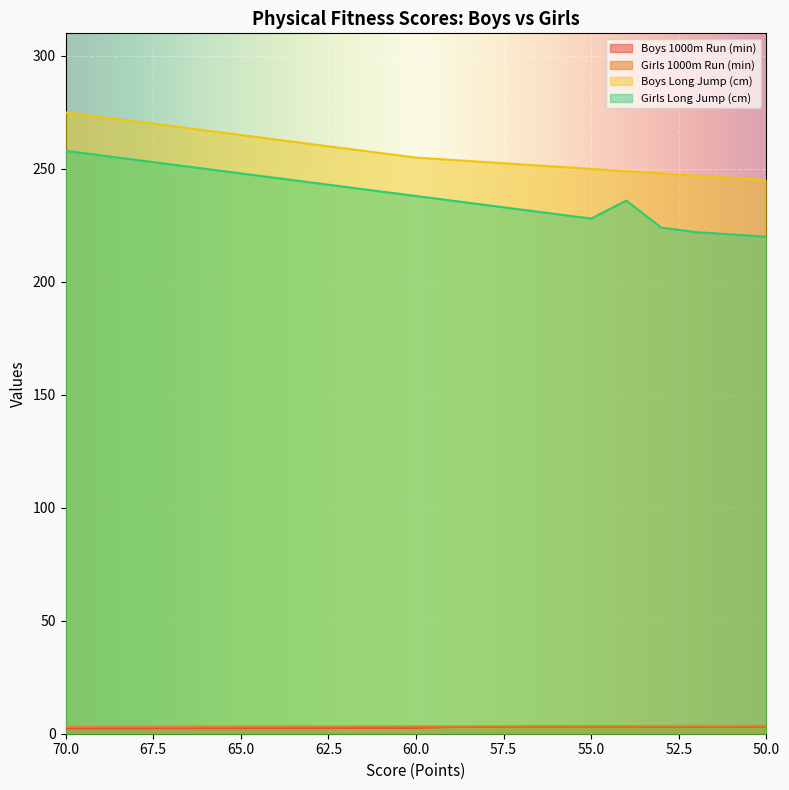

Reading left to right, transcribe all the data shown in this chart.

Boys 1000m Run (min): 70=2.4	69=2.4	68=2.4	67=2.4	66=2.5	65=2.5	64=2.5	63=2.5	62=2.5	61=2.6	60=2.6	59=3.0	58=3.0	57=3.0	56=3.1	55=3.1	54=3.1	53=3.1	52=3.1	51=3.1	50=3.1
Girls 1000m Run (min): 70=3.0	69=3.0	68=3.1	67=3.1	66=3.1	65=3.1	64=3.2	63=3.2	62=3.2	61=3.2	60=3.2	59=3.3	58=3.3	57=3.3	56=3.3	55=3.4	54=3.4	53=3.4	52=3.4	51=3.4	50=3.5
Boys Long Jump (cm): 70=275.0	69=273.0	68=271.0	67=269.0	66=267.0	65=265.0	64=263.0	63=261.0	62=259.0	61=257.0	60=255.0	59=254.0	58=253.0	57=252.0	56=251.0	55=250.0	54=249.0	53=248.0	52=247.0	51=246.0	50=245.0
Girls Long Jump (cm): 70=258.0	69=256.0	68=254.0	67=252.0	66=250.0	65=248.0	64=246.0	63=244.0	62=242.0	61=240.0	60=238.0	59=236.0	58=234.0	57=232.0	56=230.0	55=228.0	54=236.0	53=224.0	52=222.0	51=221.0	50=220.0